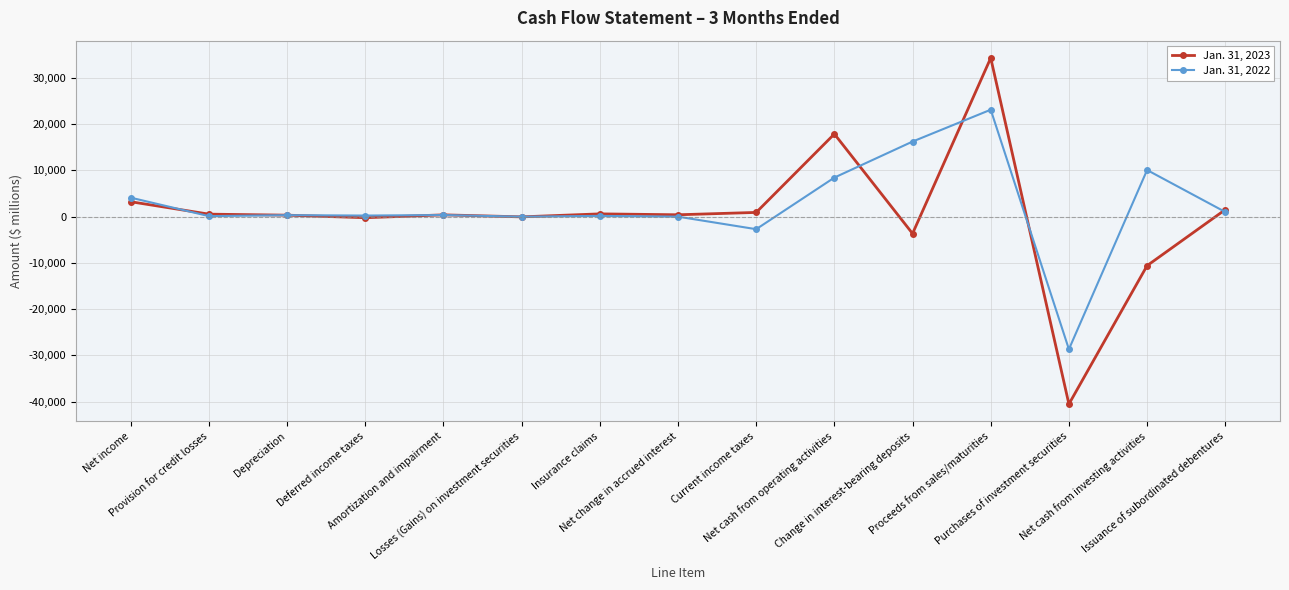

At which category does the chart reach its minimum across all series?

Purchases of investment securities